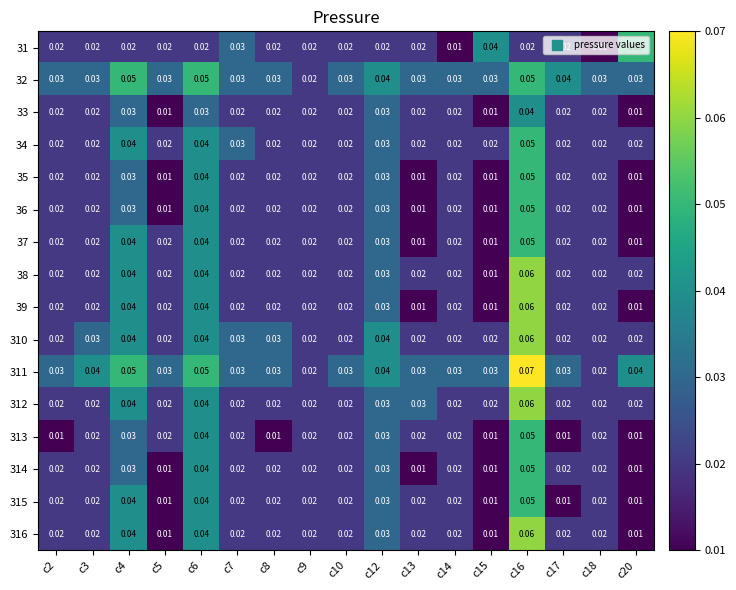

Count the number of categories in the chart.

17